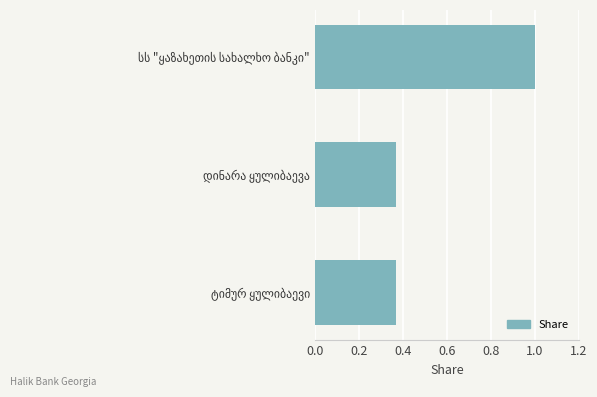

What is the difference between the maximum and second lowest values?

0.6